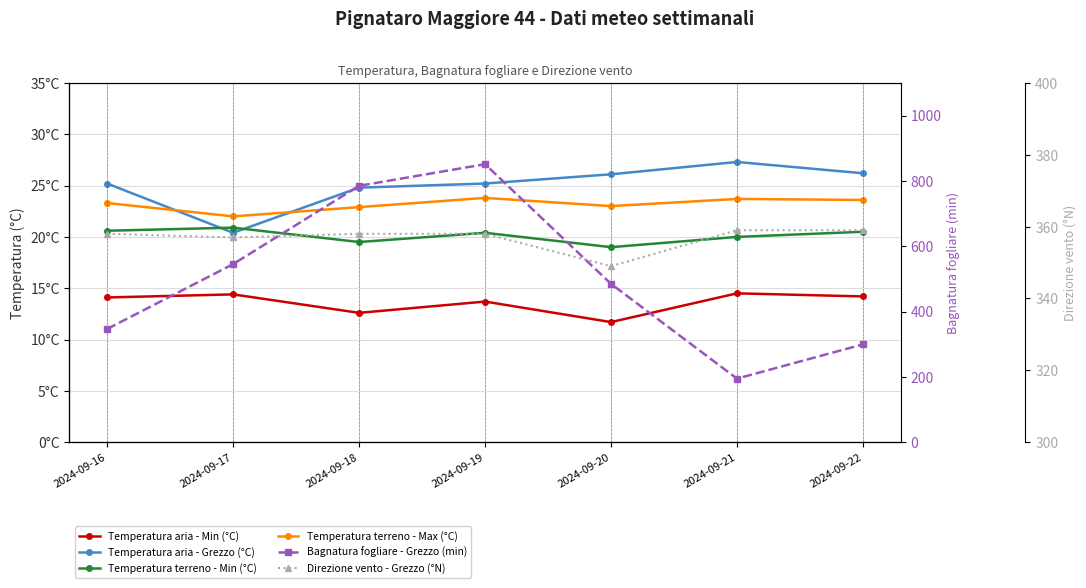

True or false: Temperatura aria - Min (°C) and Temperatura aria - Grezzo (°C) cross at least once.

False